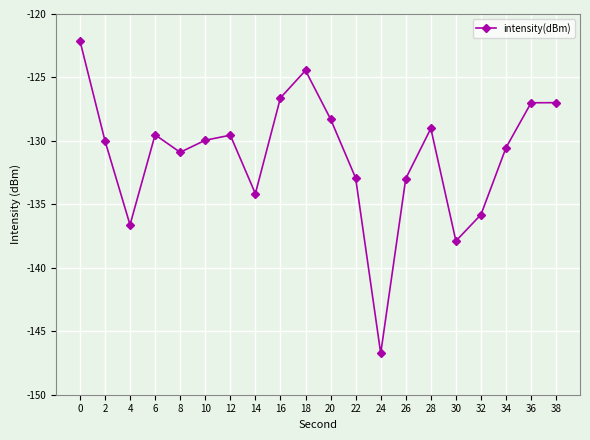

The chart shows a value of -68.7 at 22. True or false?

False